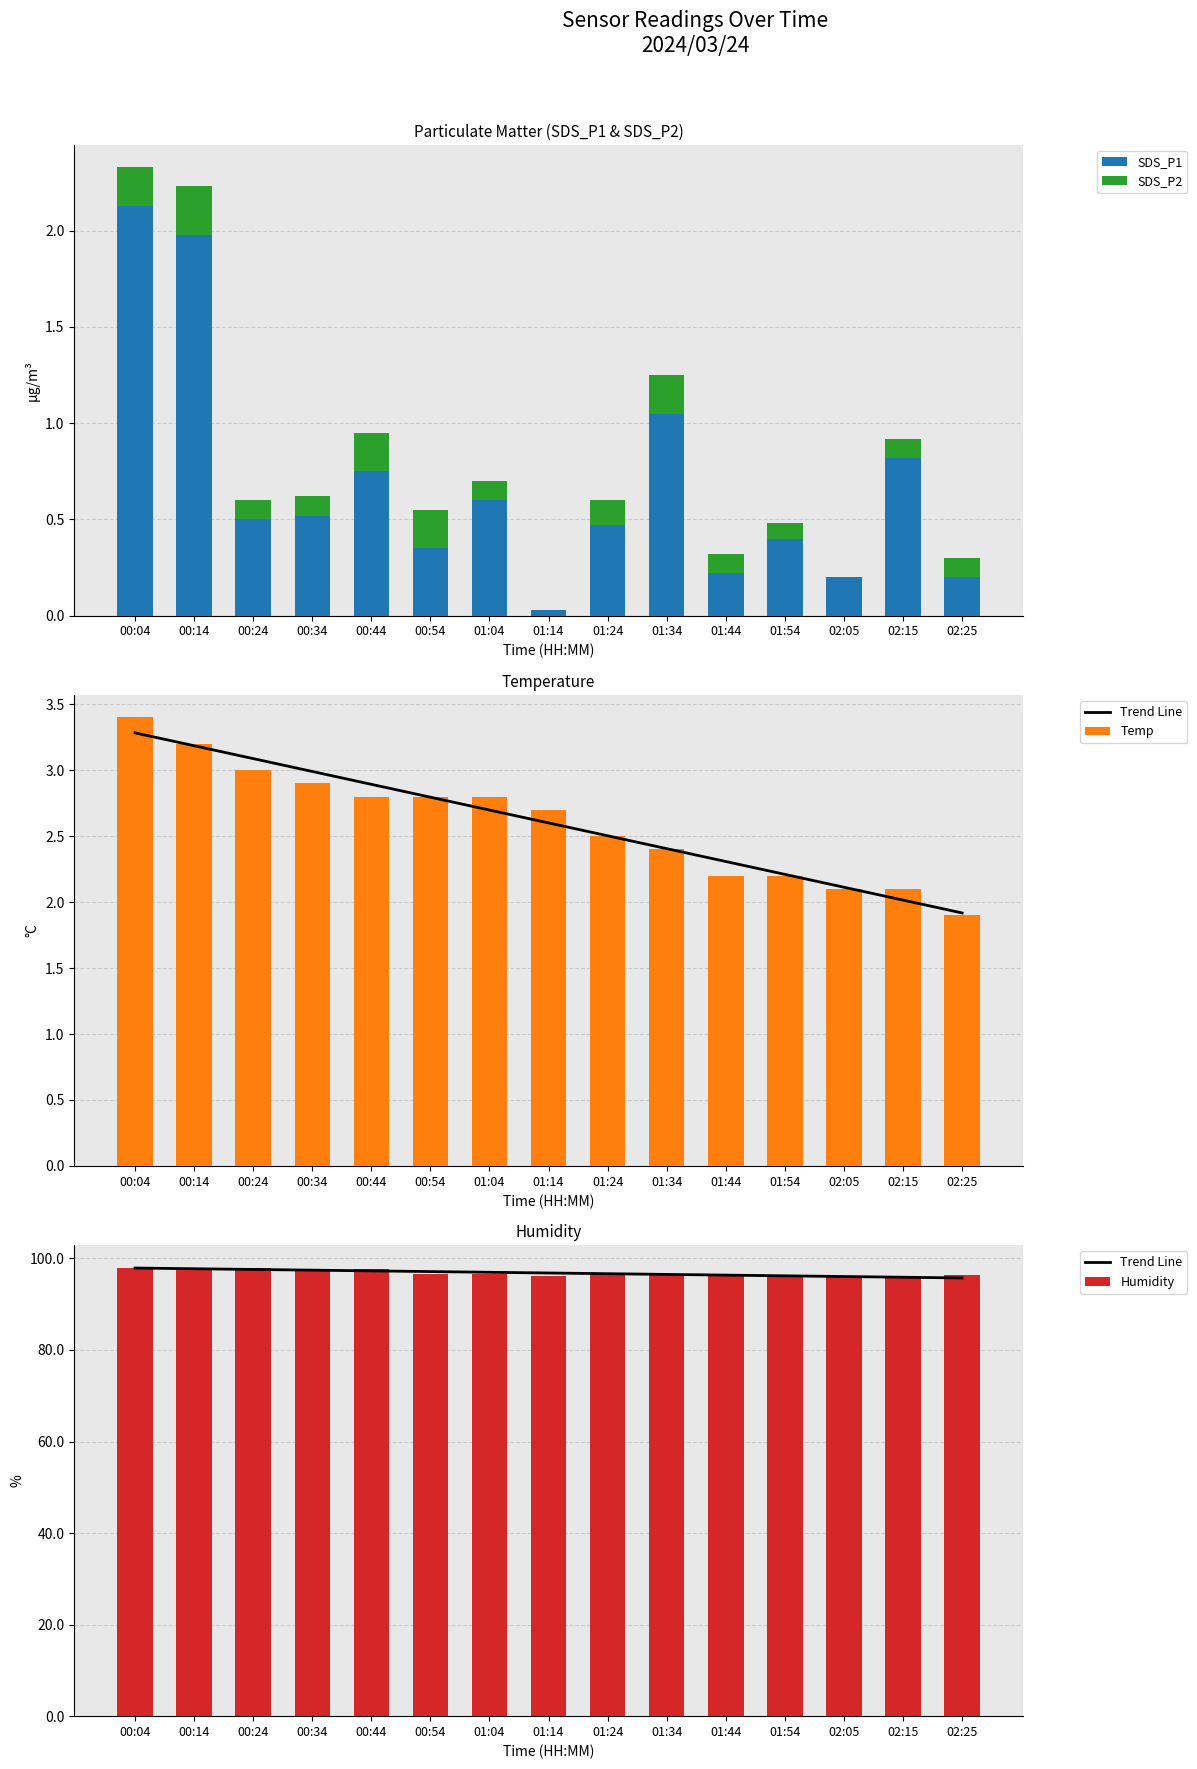

What are all the series names shown in the legend?

SDS_P1, SDS_P2, Trend Line, Temp, Humidity